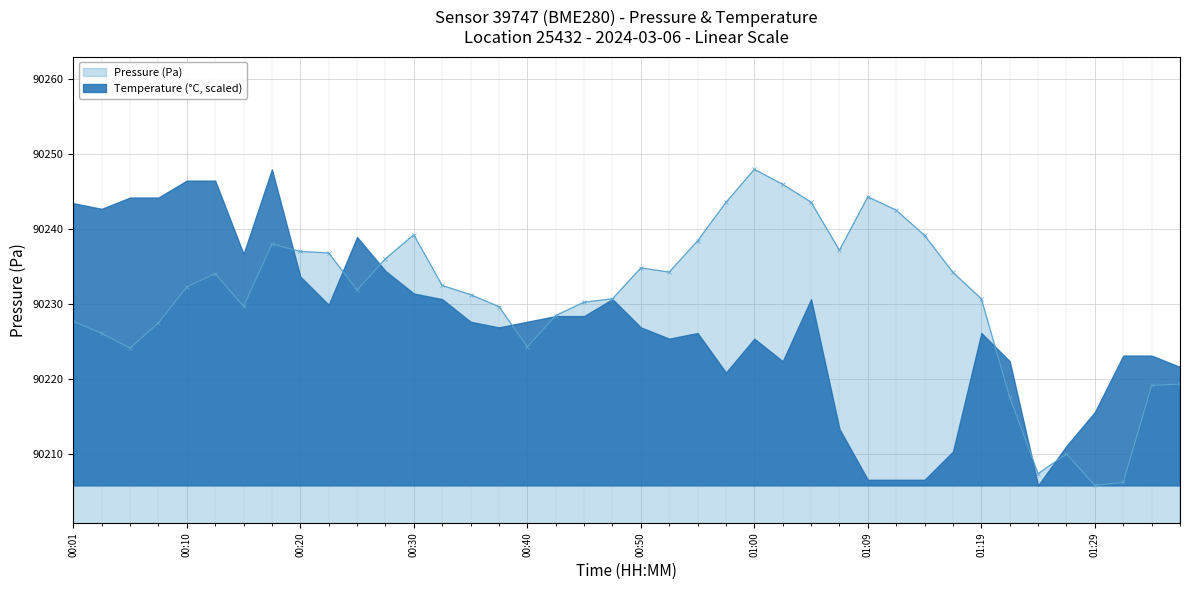

Reading right to left, what are all the values shown in this chart?

90219.3	90219.2	90206.2	90205.8	90210.0	90207.4	90217.6	90230.7	90234.2	90239.1	90242.5	90244.3	90237.2	90243.6	90245.9	90247.9	90243.5	90238.4	90234.2	90234.8	90230.7	90230.2	90228.5	90224.3	90229.7	90231.2	90232.5	90239.2	90236.0	90231.9	90236.8	90237.0	90238.0	90229.7	90234.1	90232.3	90227.5	90224.1	90226.1	90227.7